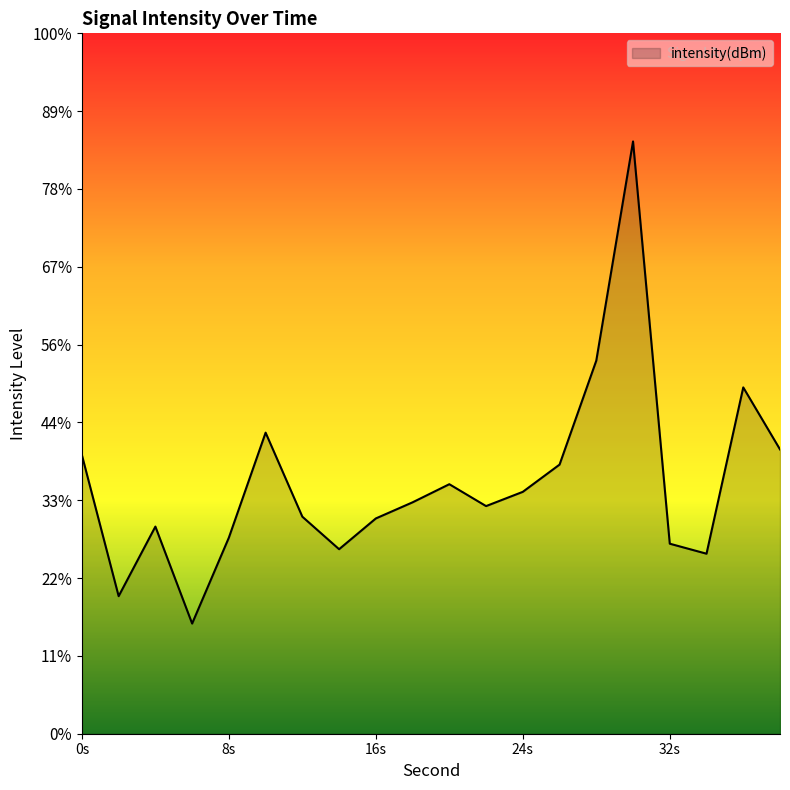

Does the chart display data point markers on the line(s)?

No